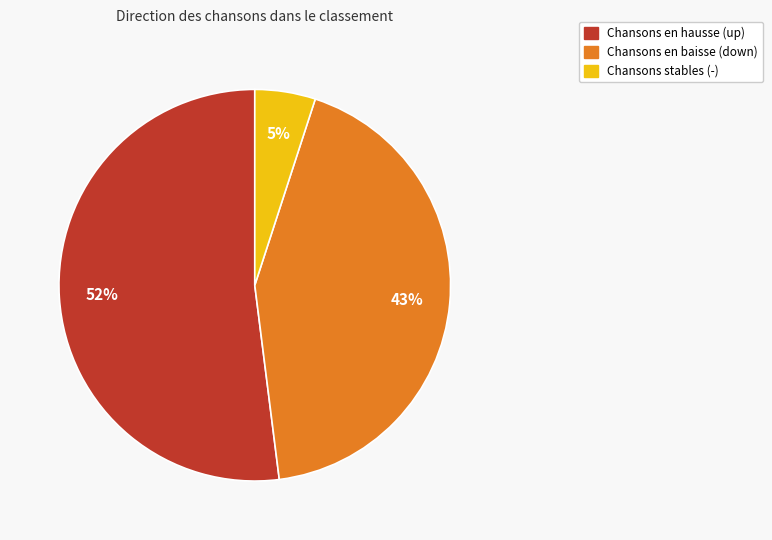

Is there a majority slice in this chart?

Yes